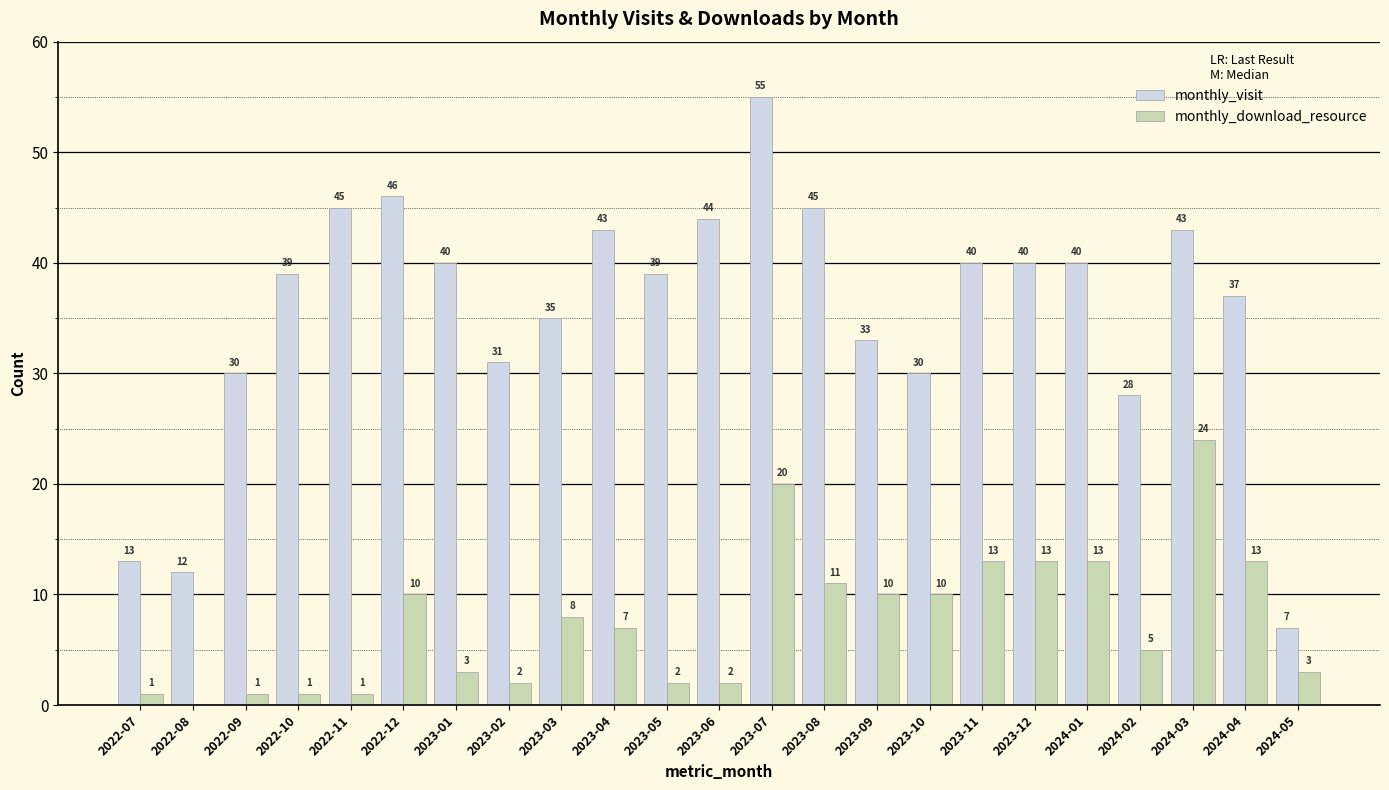

Are the bars grouped side by side (vs. stacked)?

Yes